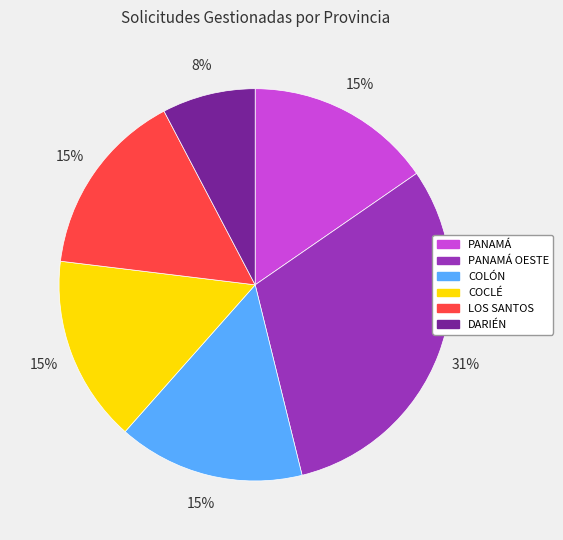

Does PANAMÁ account for over 50% of the chart?

No